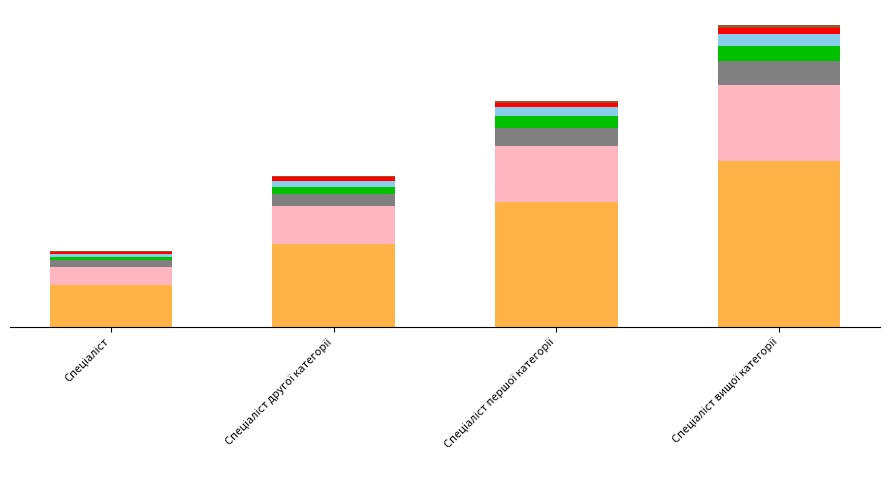

Are the bars grouped side by side (vs. stacked)?

No